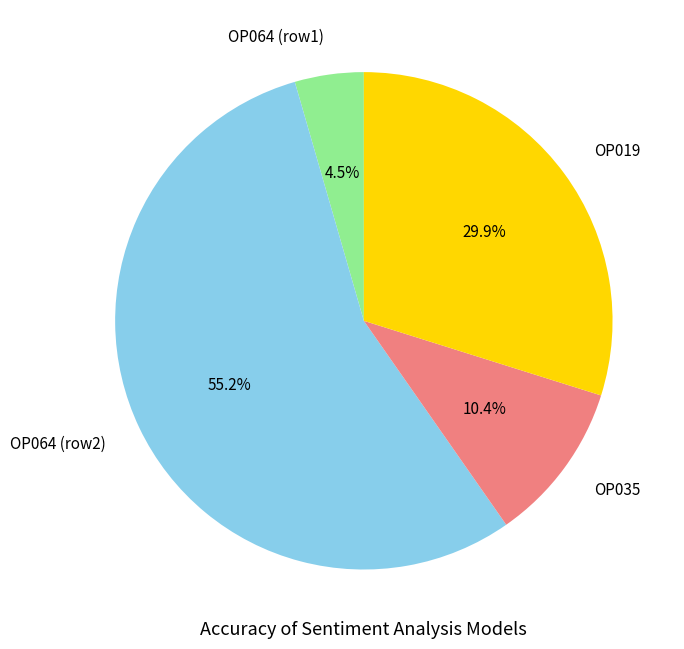

To the nearest percent, what is the difference between the largest and smallest slice percentages?

51%